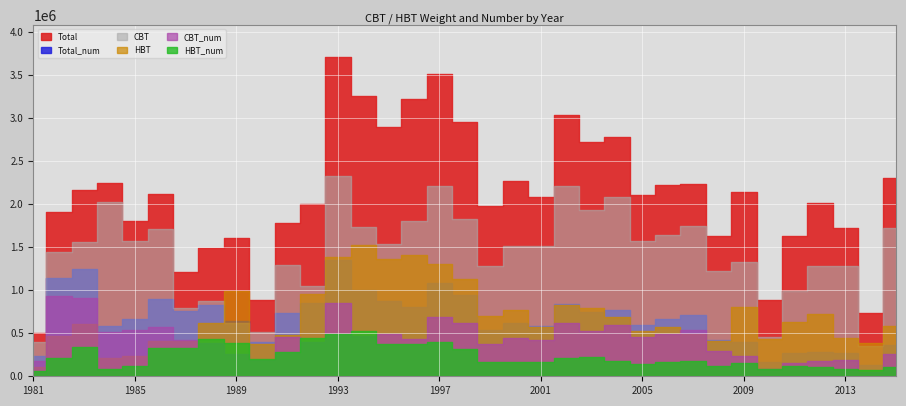

True or false: Total_num has a value of 665726.8 at 1985.

True